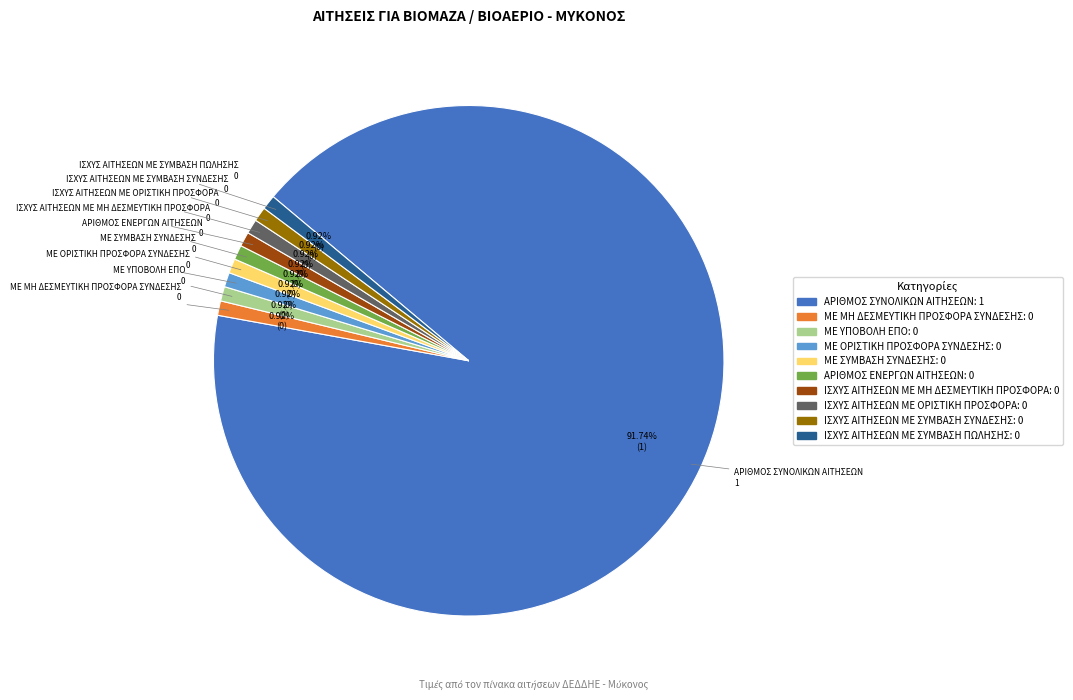

Does ΑΡΙΘΜΟΣ ΕΝΕΡΓΩΝ ΑΙΤΗΣΕΩΝ represent more than half of the total?

No